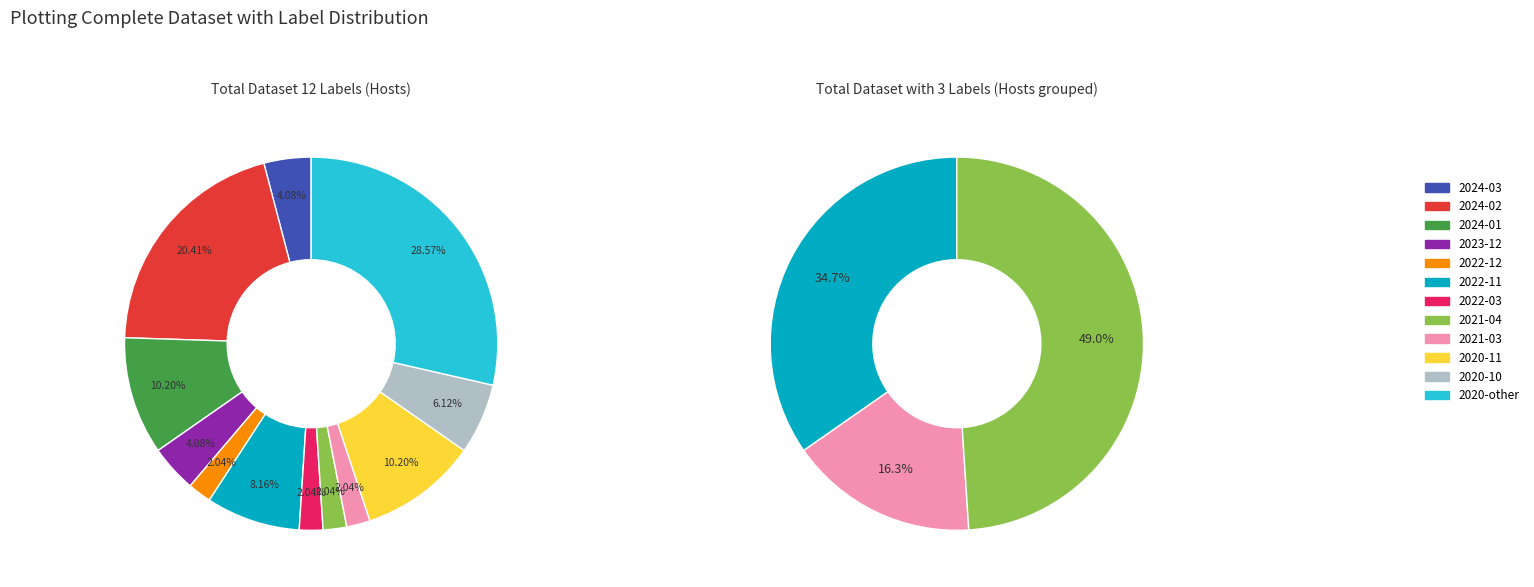

True or false: 2024-03 accounts for 18% of the total.

False